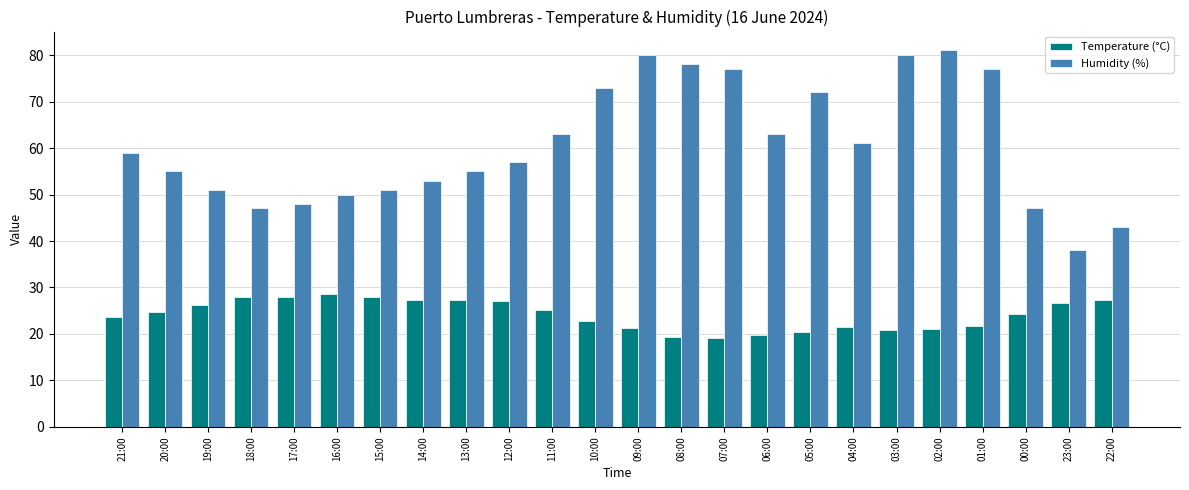

How many distinct data groups are displayed?

2